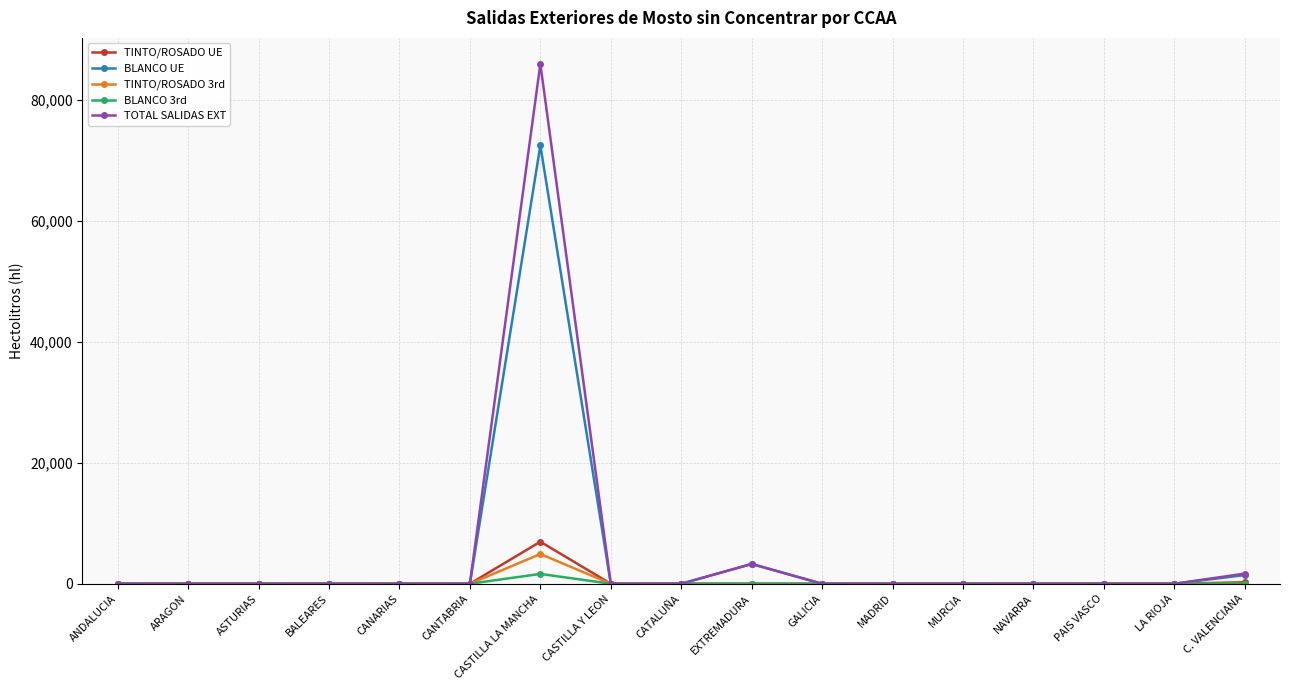

Does the chart have visible grid lines?

Yes